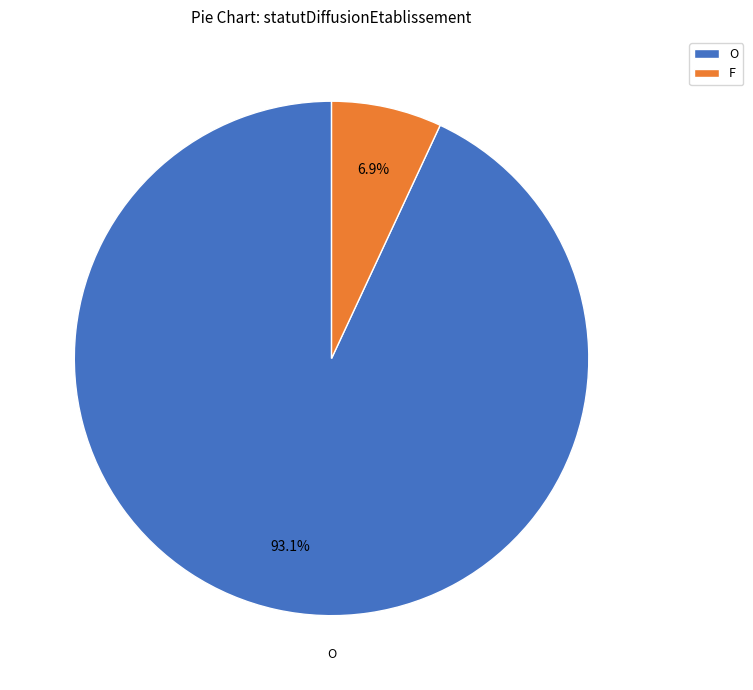

To the nearest percent, what is the difference between the largest and smallest slice percentages?

86%